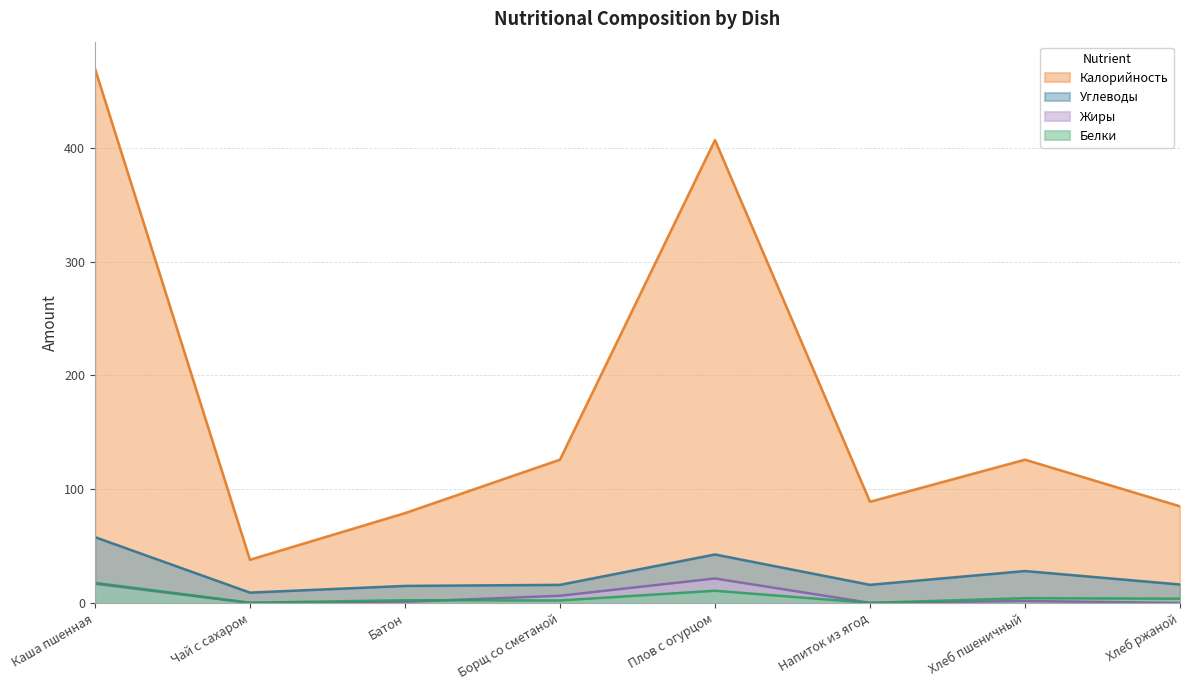

What is the difference between the second highest and second lowest values in the Углеводы series?

27.6